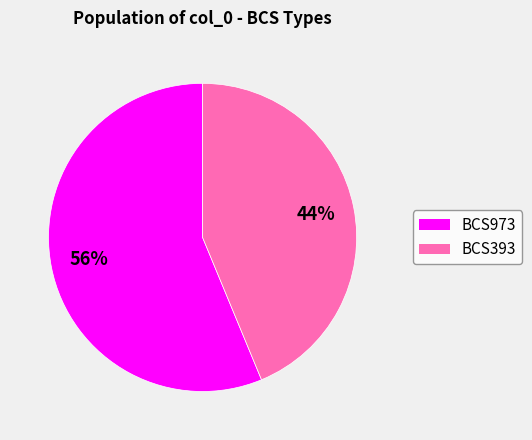

The BCS393 slice represents 32% of the pie. True or false?

False